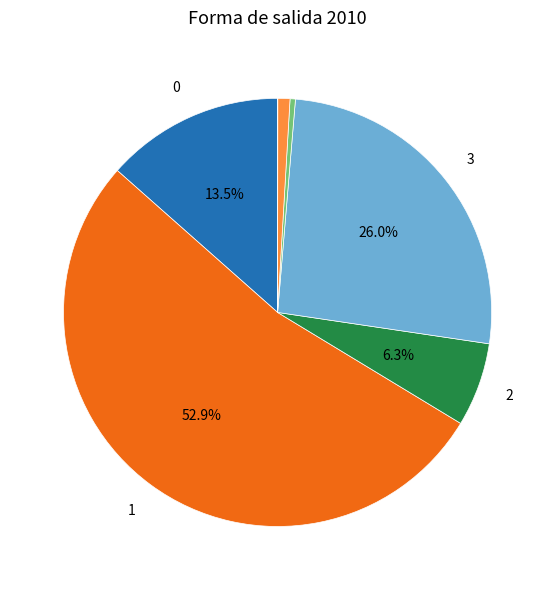

Is there any slice that represents more than half of the pie?

Yes